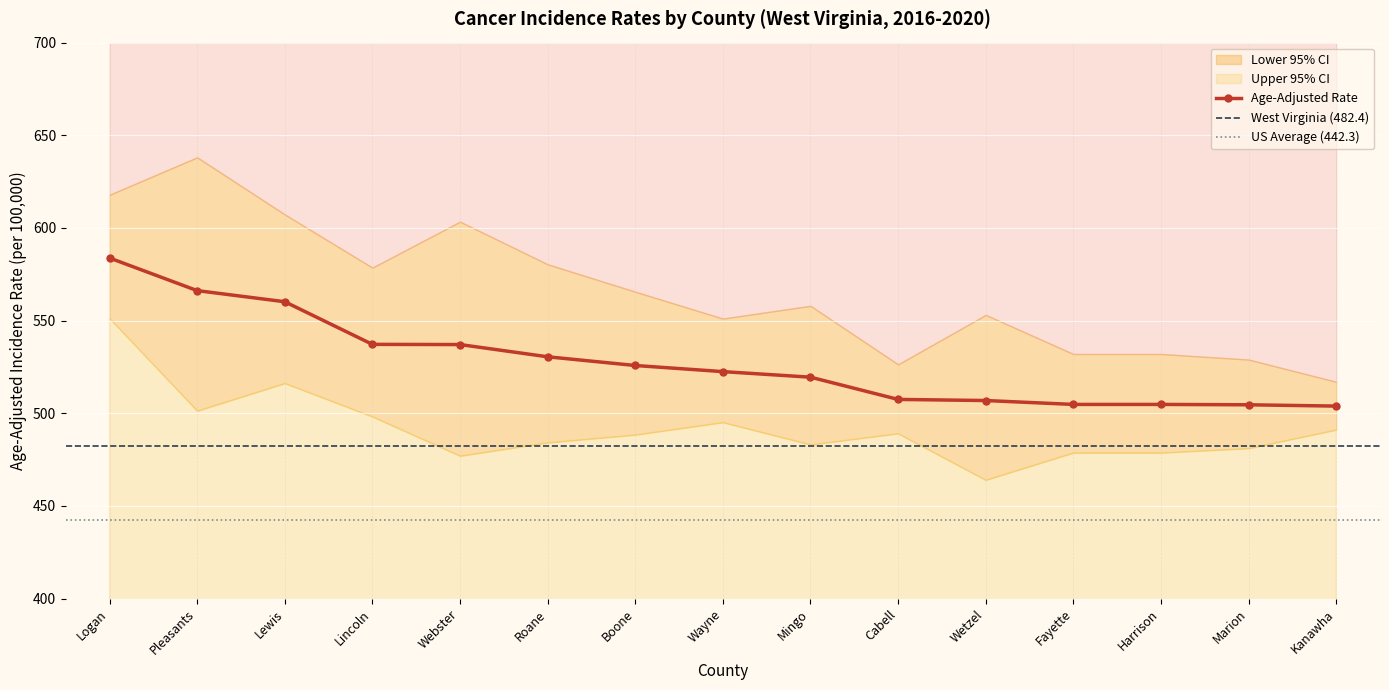

What is the value of the Age-Adjusted Rate point at the 11th from the left?

506.9